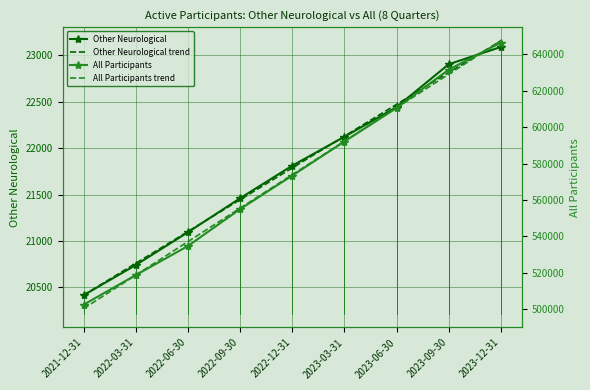

What is the total value across all series at 2023-03-31?

1228539.5